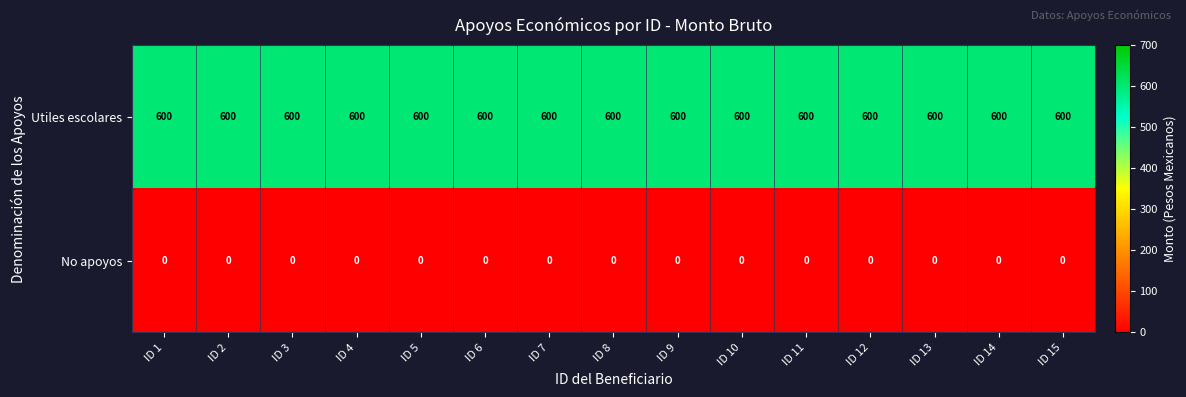

Rank the series by their maximum value, from highest to lowest.

Utiles escolares, No apoyos